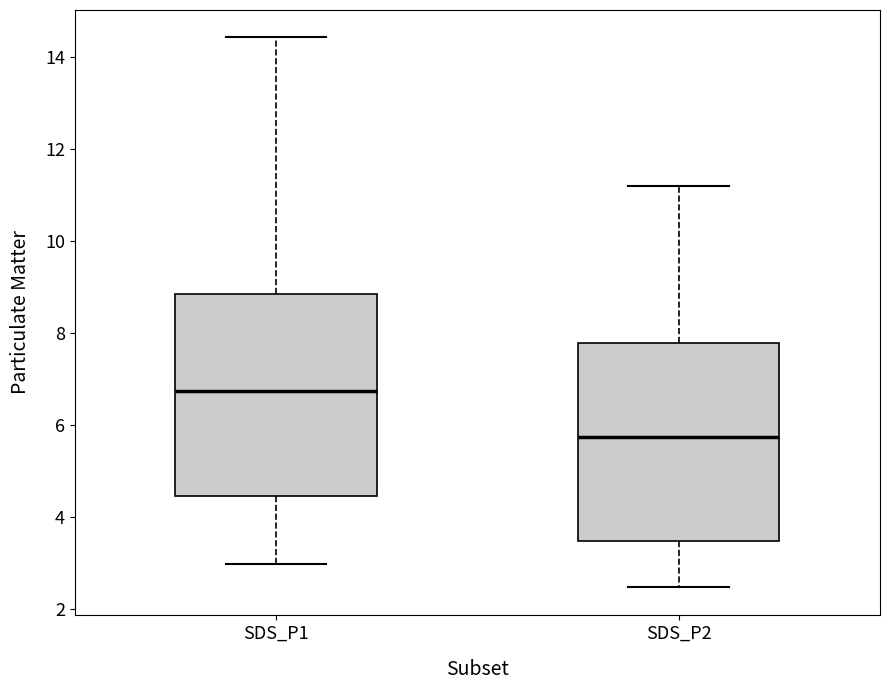

Which box's median line is the highest?

SDS_P1